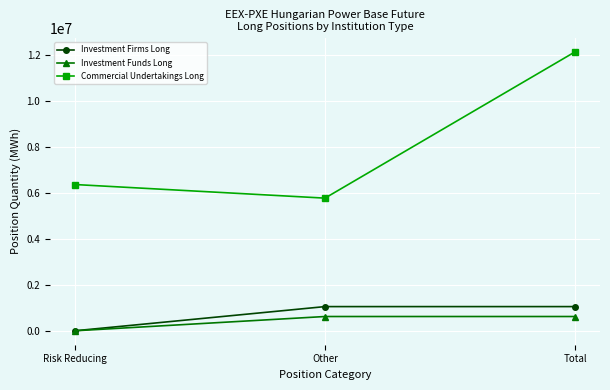

Reading right to left, what are all the values shown in this chart?

Investment Firms Long: 1050483	1050483	0
Investment Funds Long: 619623	619623	0
Commercial Undertakings Long: 12116463	5762713	6353750